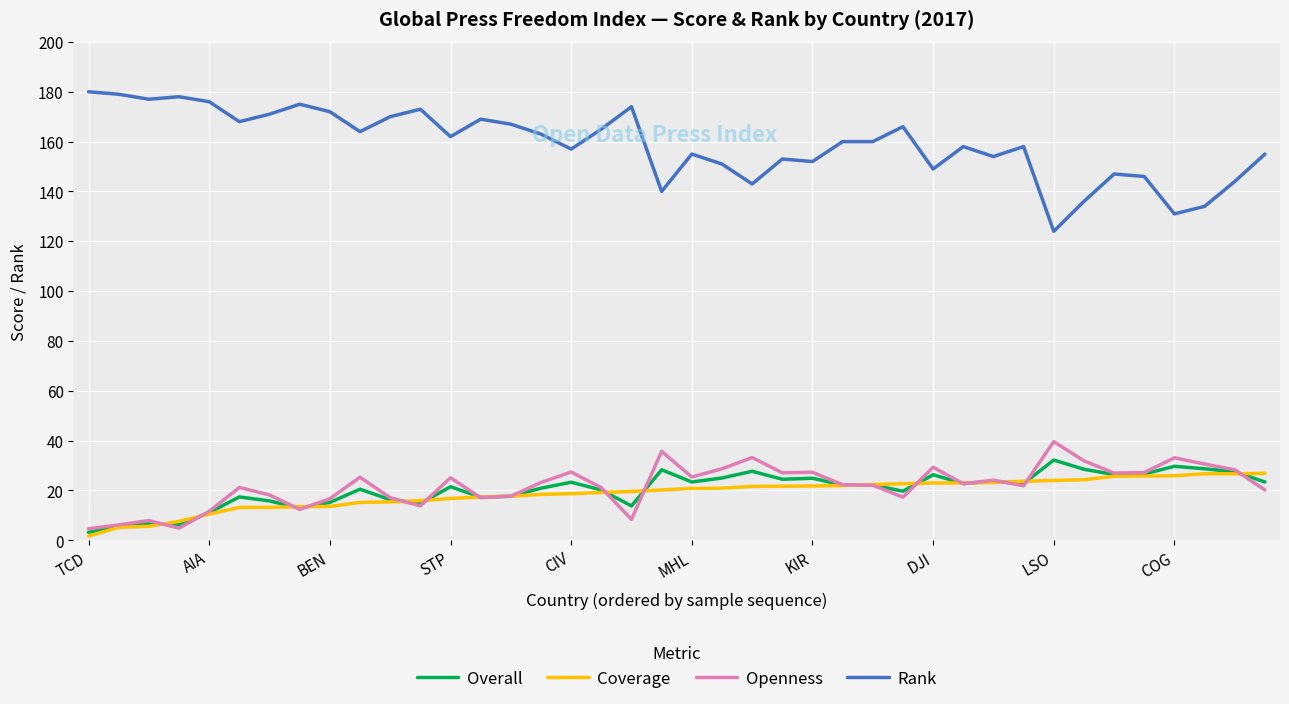

What is the greatest value displayed?

180.0